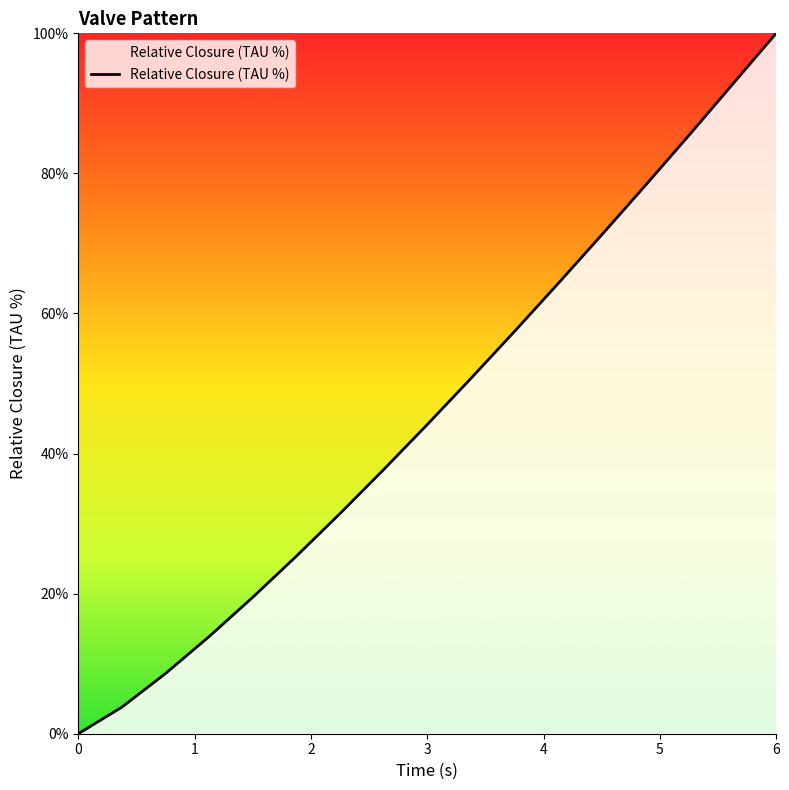

What is the difference between the maximum and minimum values?

100.0